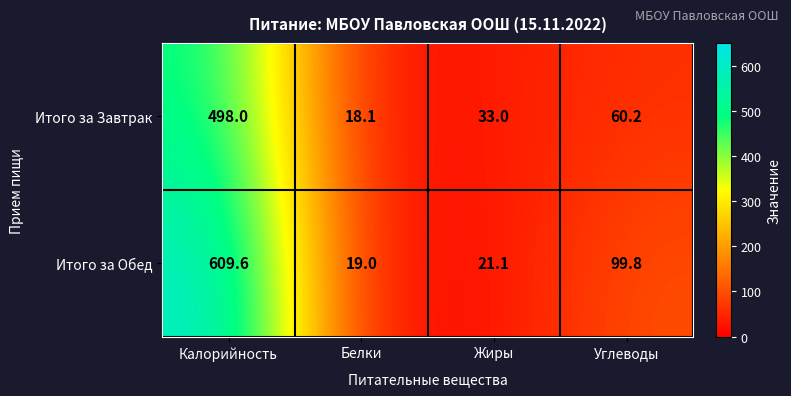

Rank the series at Белки from highest to lowest value.

Итого за Обед, Итого за Завтрак